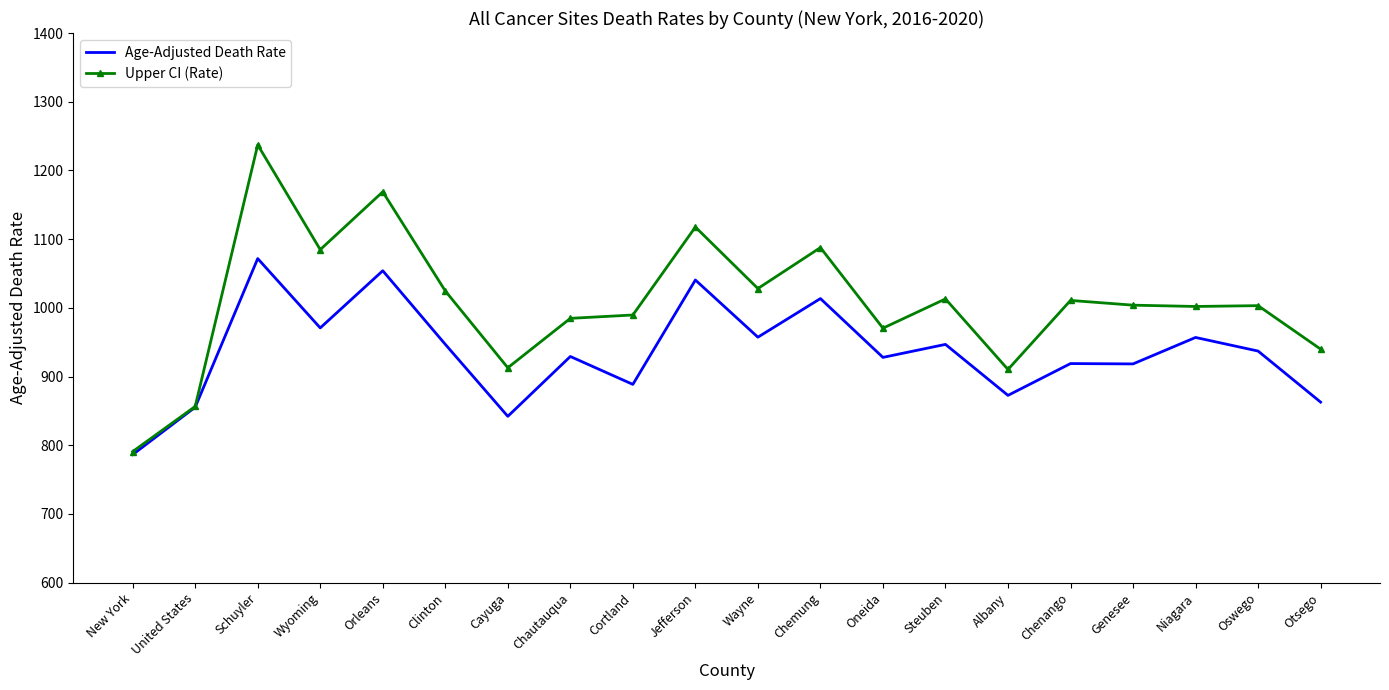

Rank the series by their maximum value, from highest to lowest.

Upper CI (Rate), Age-Adjusted Death Rate